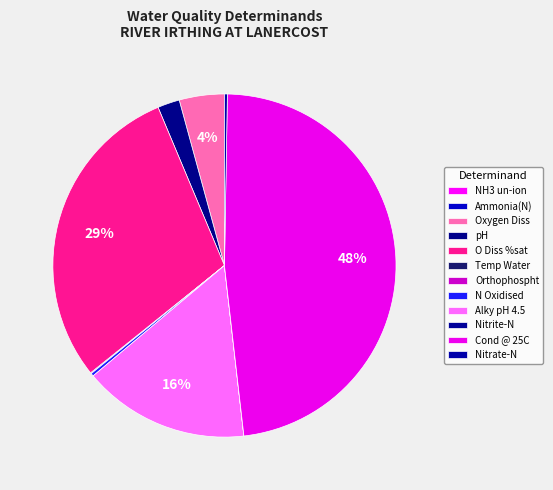

Is there a majority slice in this chart?

No